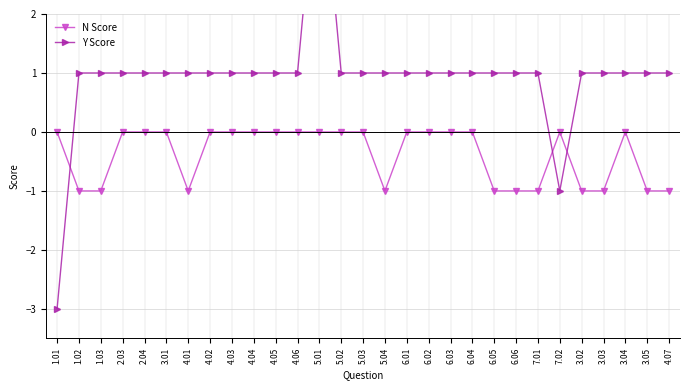

What position from the right is 2.03?

26